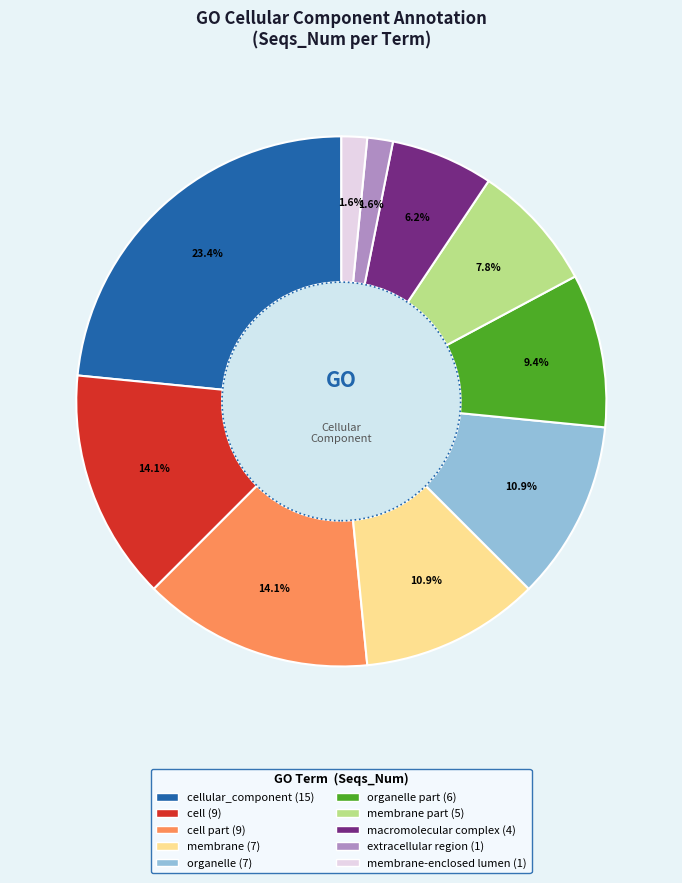

Is there a majority slice in this chart?

No